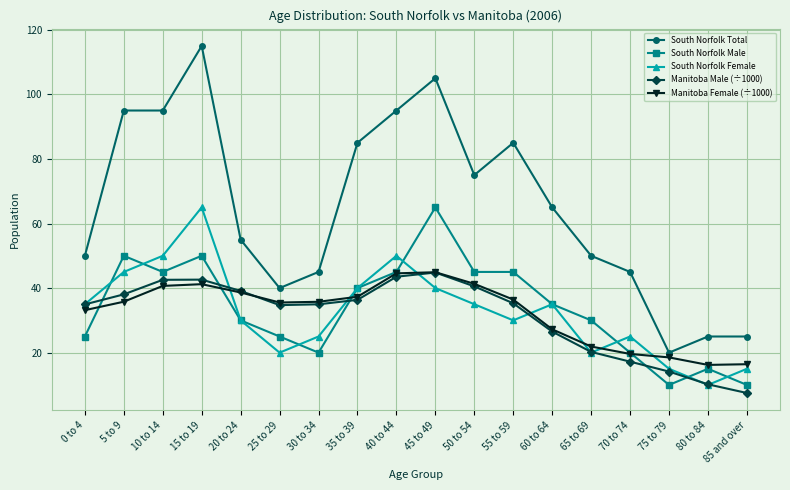

Which series has the largest total across all categories?

South Norfolk Total